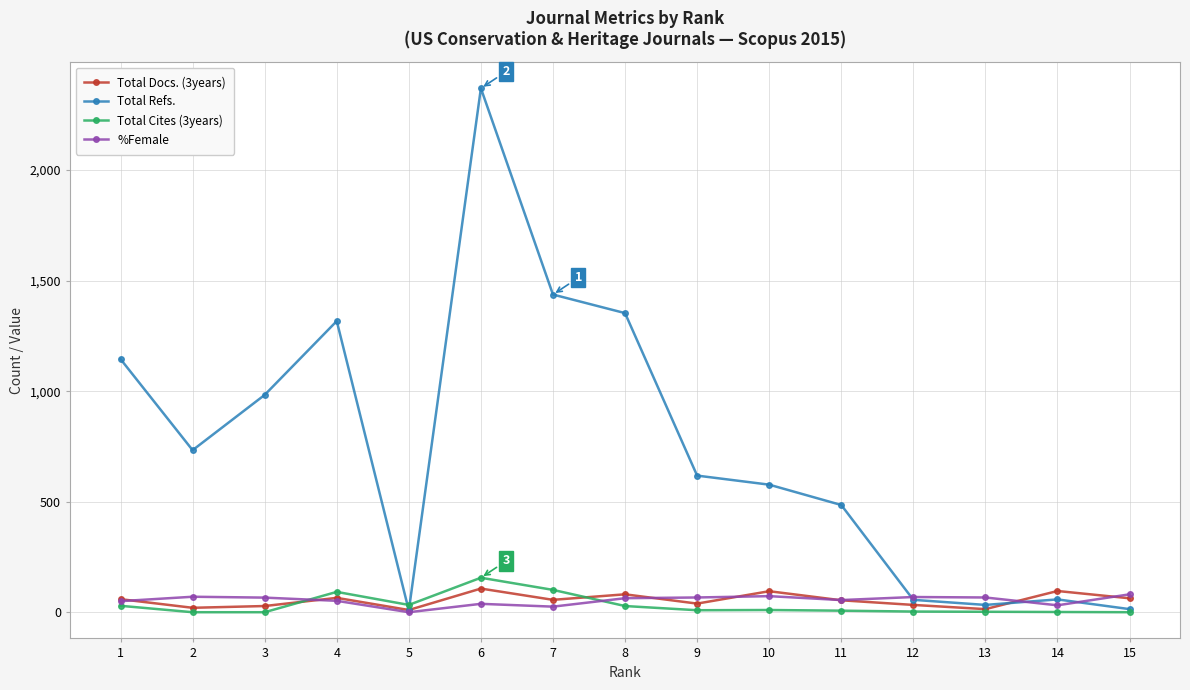

At which category is the sum across all series the highest?

6